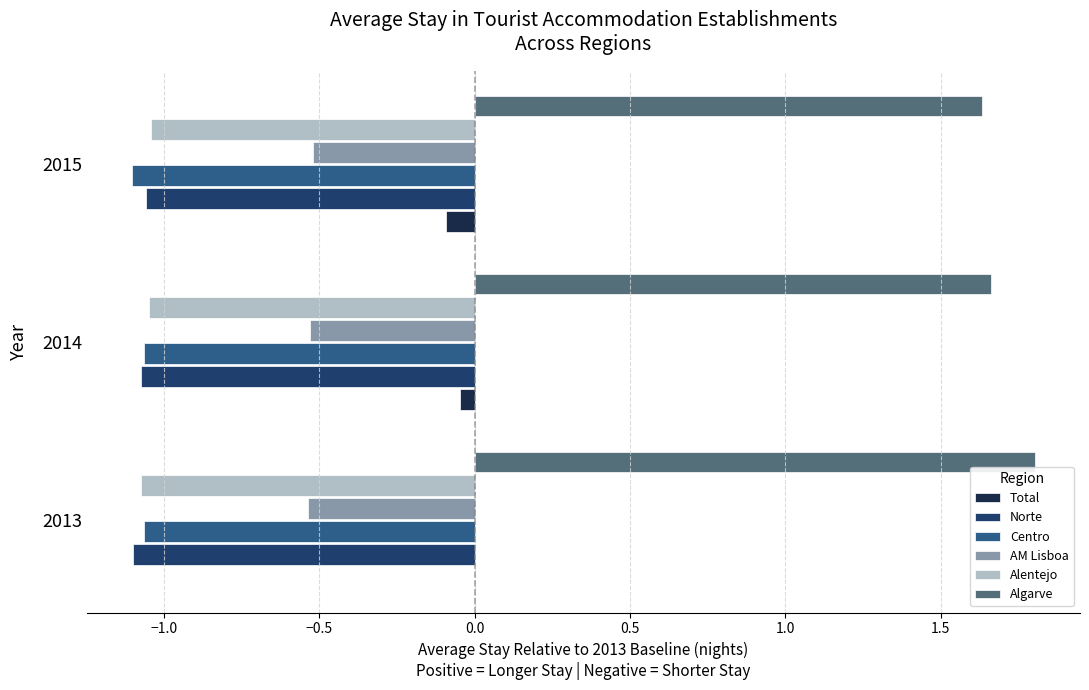

True or false: Total has a value of -0.0 at 2014.

True